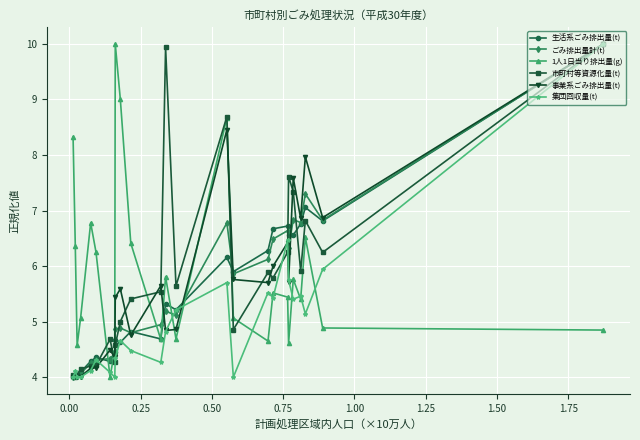

What is the highest value of the 1人1日当り排出量(g) series?

10.0